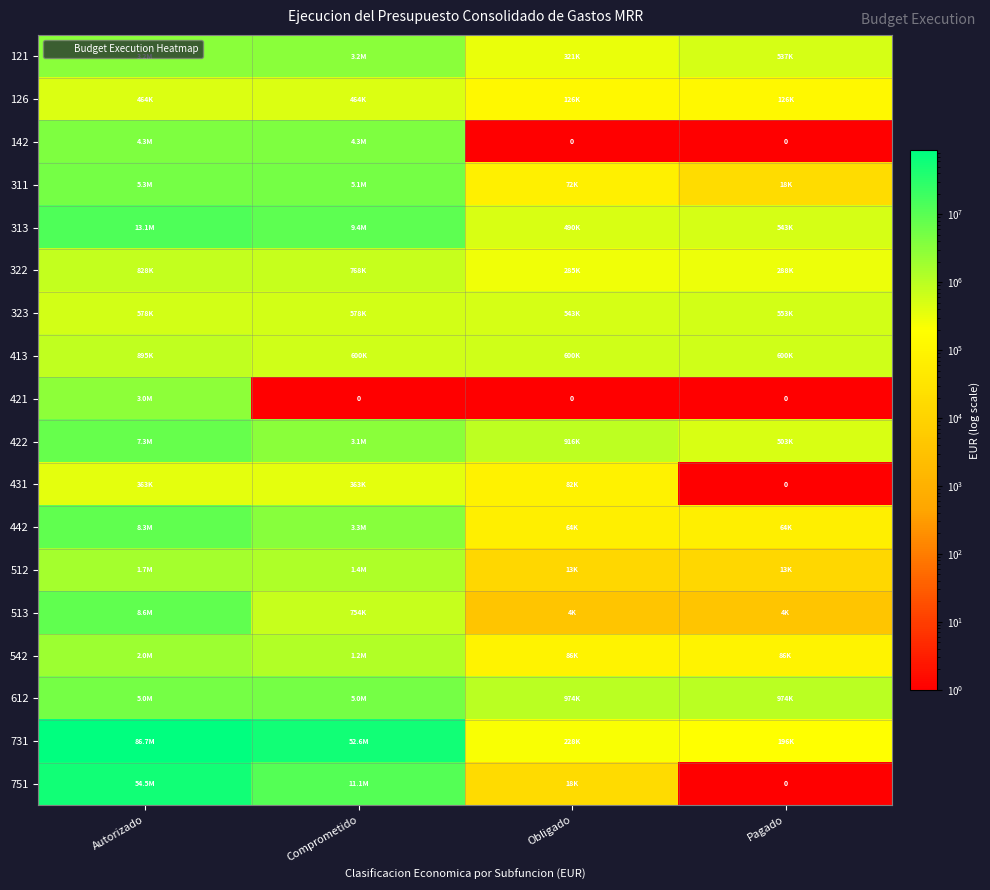

Is it true that 311 equals 71642.6 at Obligado?

True